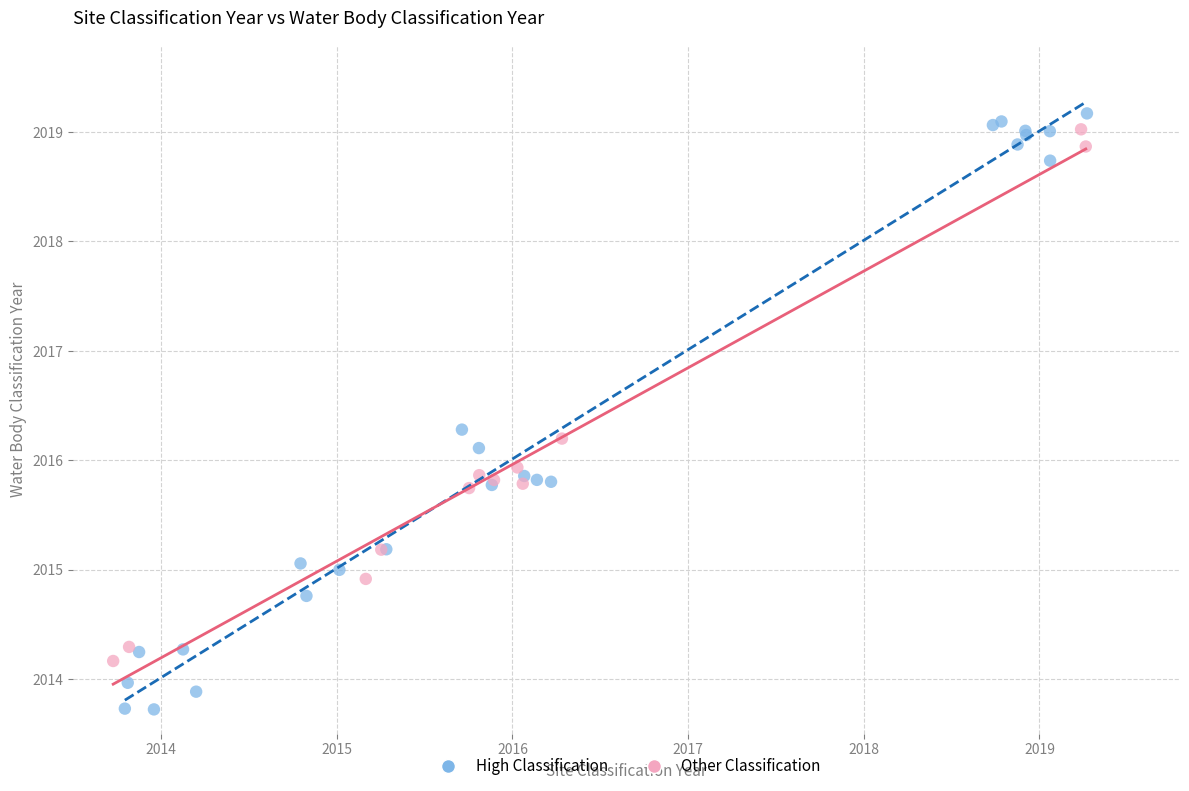

Which series has the largest Y range (max minus min)?

High Classification